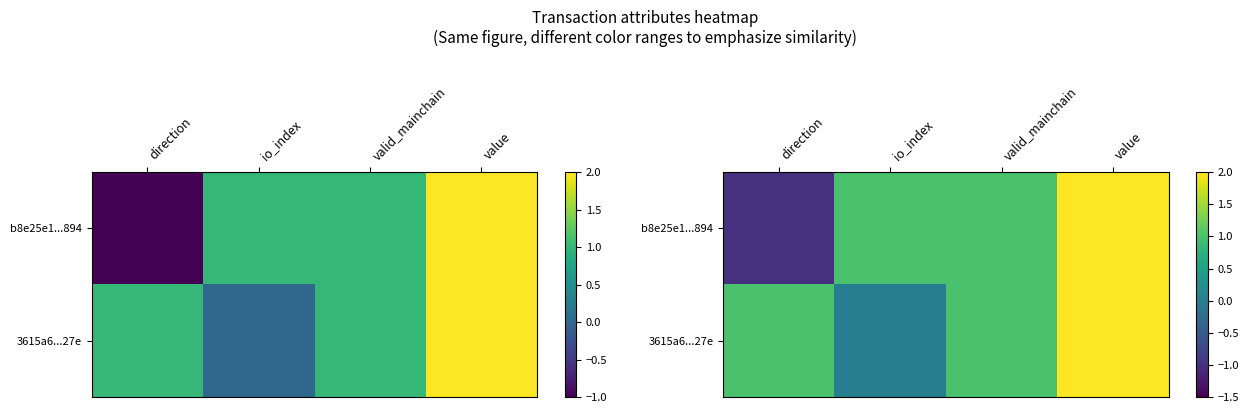

Rank the series by their maximum value, from lowest to highest.

b8e25e1...894, 3615a6...27e